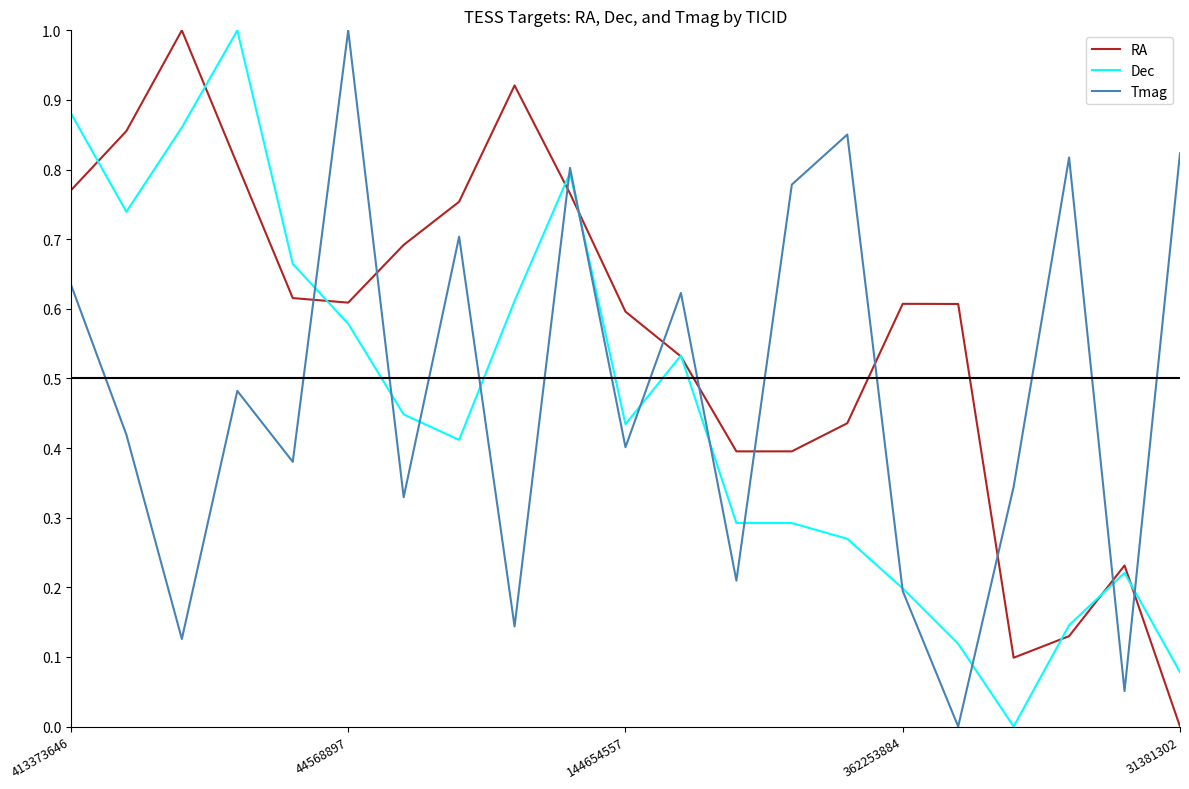

True or false: Tmag and RA cross at least once.

True